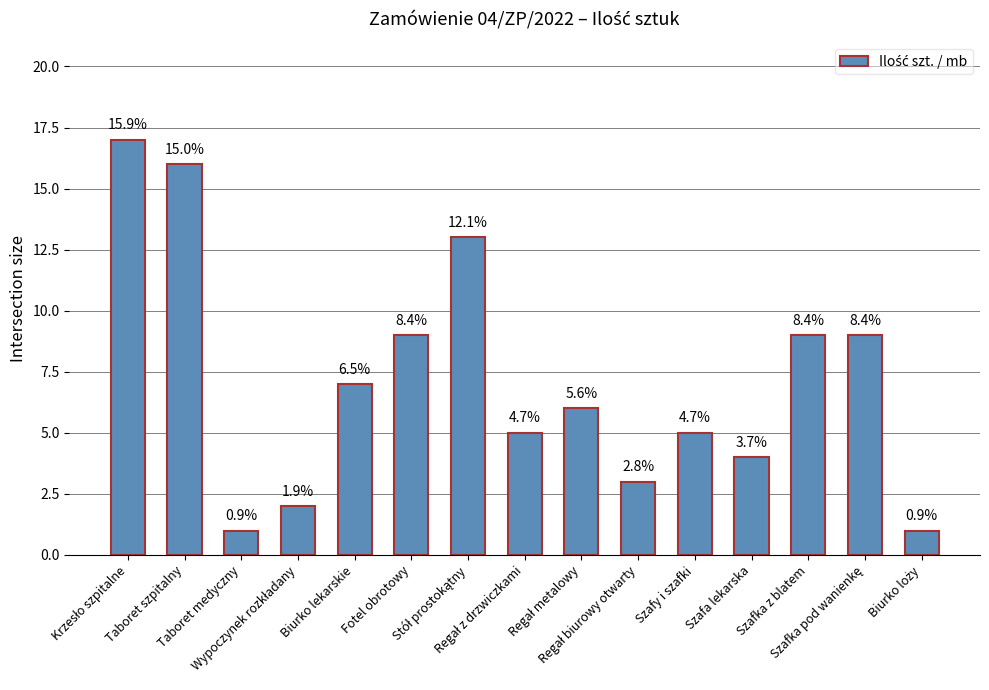

List the labels in order of value, smallest first.

Taboret medyczny, Biurko loży, Wypoczynek rozkładany, Regał biurowy otwarty, Szafa lekarska, Regał z drzwiczkami, Szafy i szafki, Regał metalowy, Biurko lekarskie, Fotel obrotowy, Szafka z blatem, Szafka pod wanienkę, Stół prostokątny, Taboret szpitalny, Krzesło szpitalne